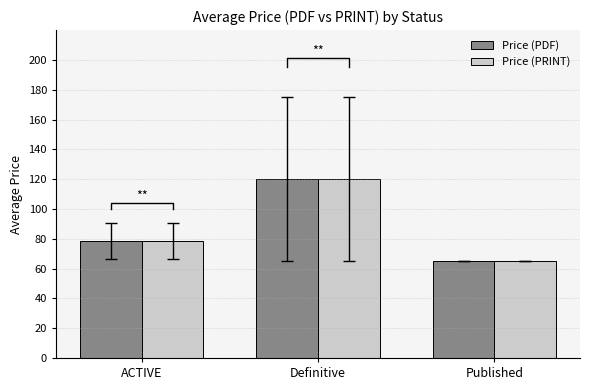

What are all the series names shown in the legend?

Price (PDF), Price (PRINT)